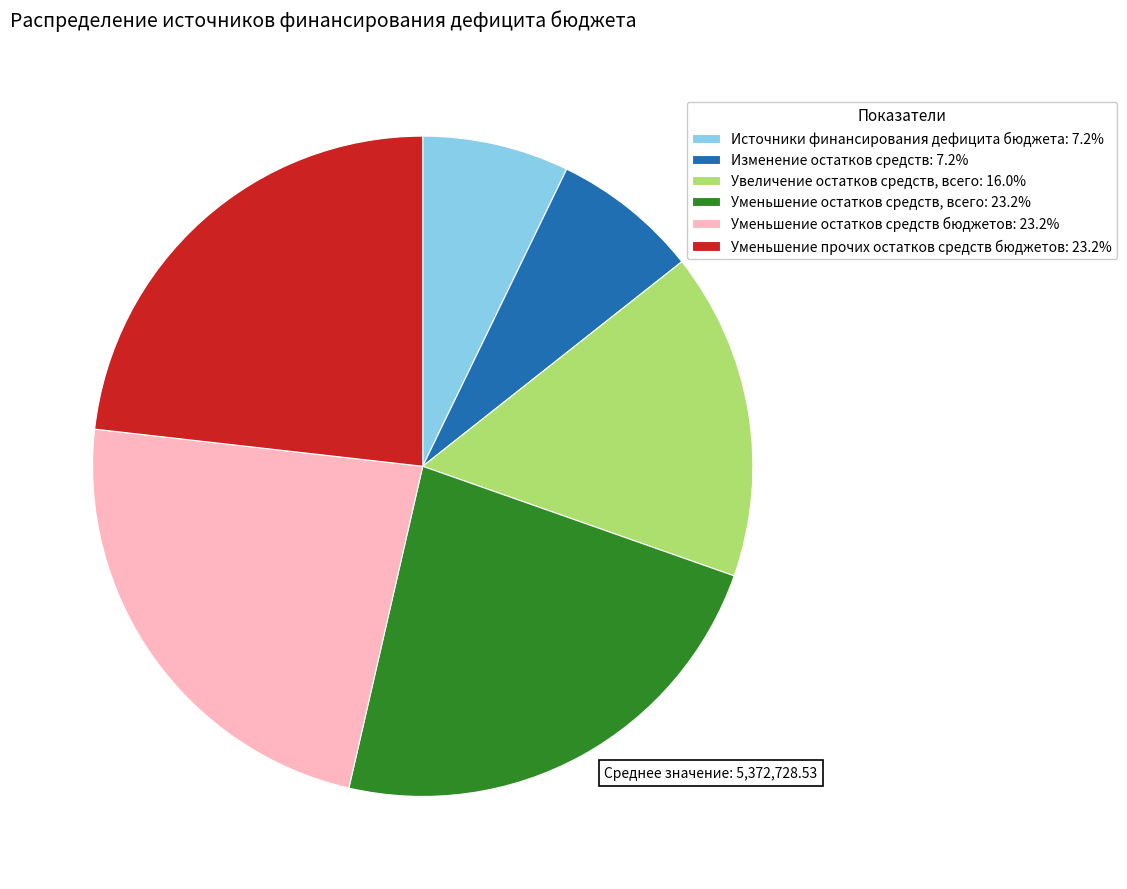

Is the sum of Уменьшение прочих остатков средств бюджетов and Уменьшение остатков средств бюджетов greater than half?

No